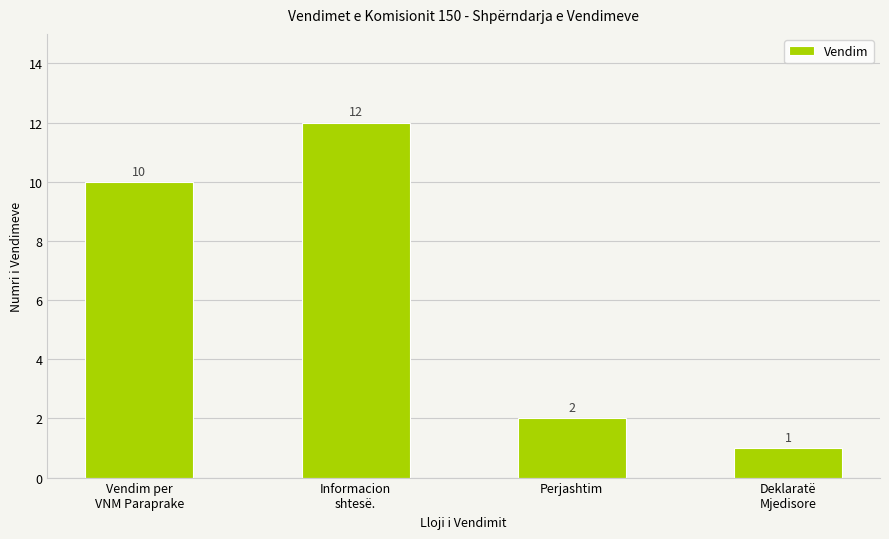

Reading left to right, what are all the values shown in this chart?

Vendim per
VNM Paraprake=10	Informacion
shtesë.=12	Perjashtim=2	Deklaratë
Mjedisore=1